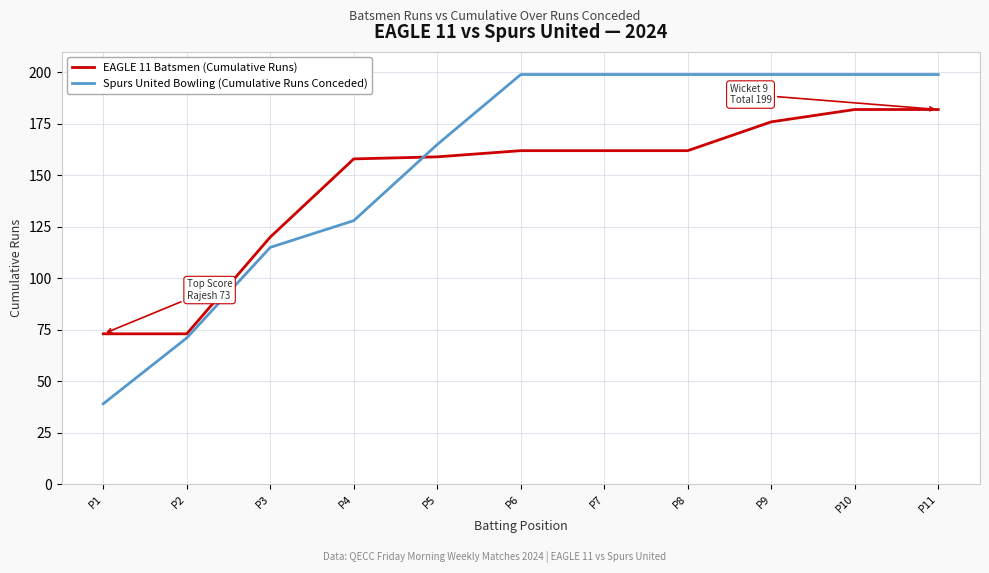

What is the average value of the Spurs United Bowling (Cumulative Runs Conceded) series?

156